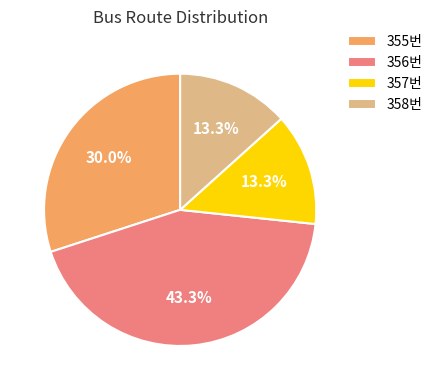

To the nearest percent, what percentage of the pie is 356번?

43%